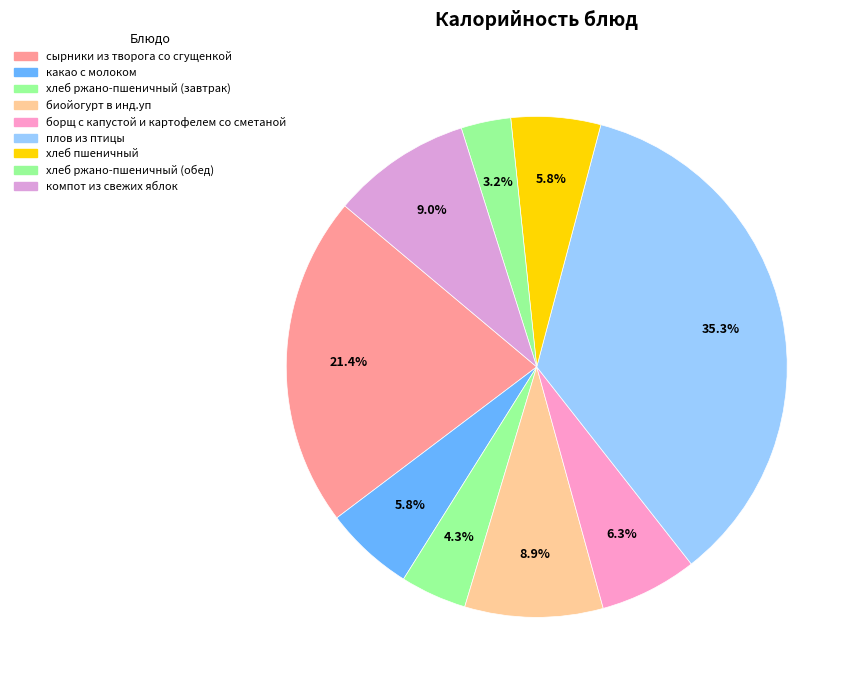

To the nearest percent, what is the difference between the largest and smallest slice percentages?

32%